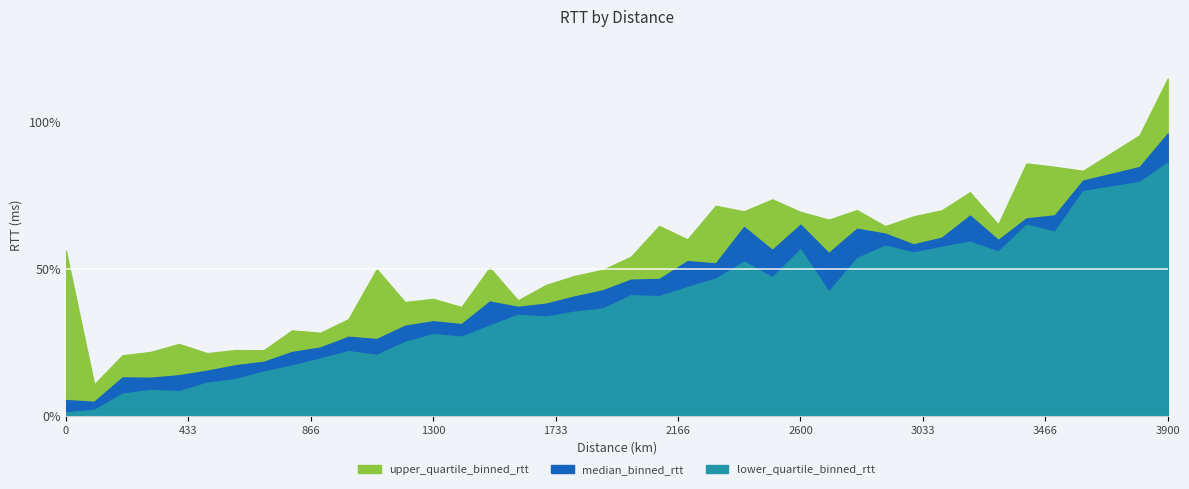

Reading right to left, what are all the values shown in this chart?

median_binned_rtt: 96.0	84.6	80.0	68.2	67.1	59.8	68.1	60.6	58.3	62.0	63.6	55.3	65.0	56.4	64.2	51.8	52.6	46.5	46.3	42.7	40.6	38.1	37.0	38.9	31.2	32.1	30.6	26.1	26.9	23.2	21.7	18.3	17.2	15.3	13.8	12.9	13.0	4.8	5.3
lower_quartile_binned_rtt: 86.1	79.5	76.4	62.6	65.0	55.8	59.2	57.5	55.5	57.9	53.6	42.2	56.6	47.1	52.4	46.7	43.8	40.7	41.0	36.5	35.4	33.7	34.3	30.7	26.9	27.8	25.1	20.7	22.0	19.4	17.0	15.0	12.5	11.3	8.4	8.8	7.5	2.0	1.2
upper_quartile_binned_rtt: 114.7	95.4	83.3	84.7	85.8	65.1	76.0	69.9	67.8	64.5	69.9	66.7	69.4	73.6	69.5	71.4	60.0	64.6	54.1	49.6	47.6	44.5	39.3	50.4	37.0	39.8	38.7	49.9	32.9	28.2	29.0	22.3	22.3	21.3	24.4	21.7	20.6	10.7	56.1